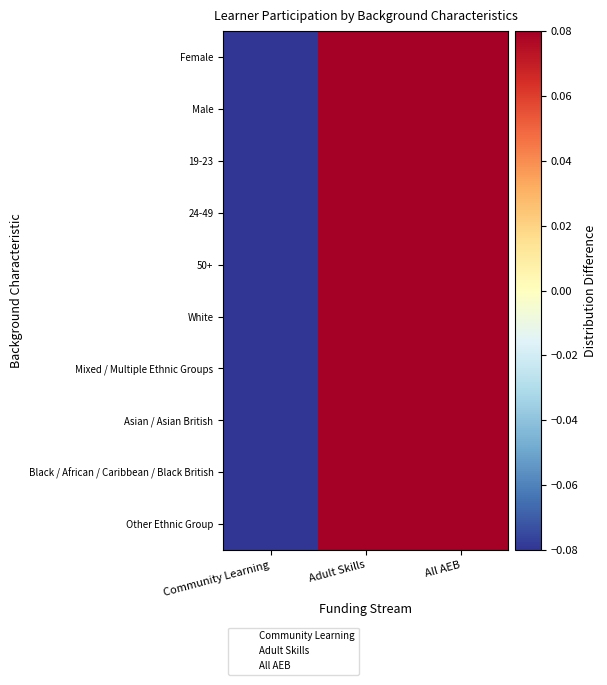

At how many categories does at least one series exceed 0?

2